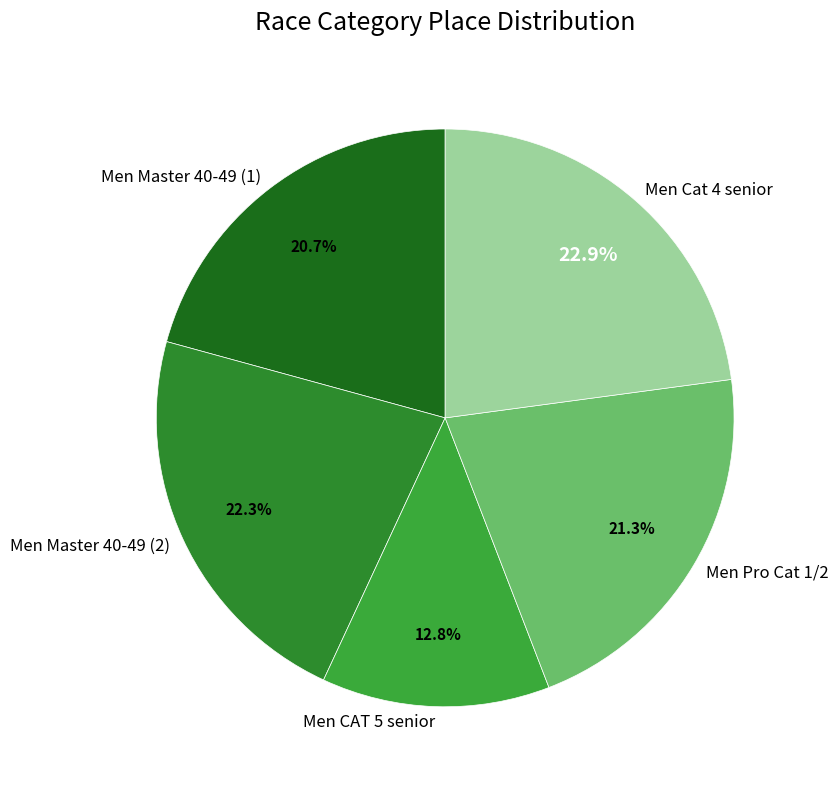

True or false: Men Master 40-49 (1) accounts for 21% of the total.

True